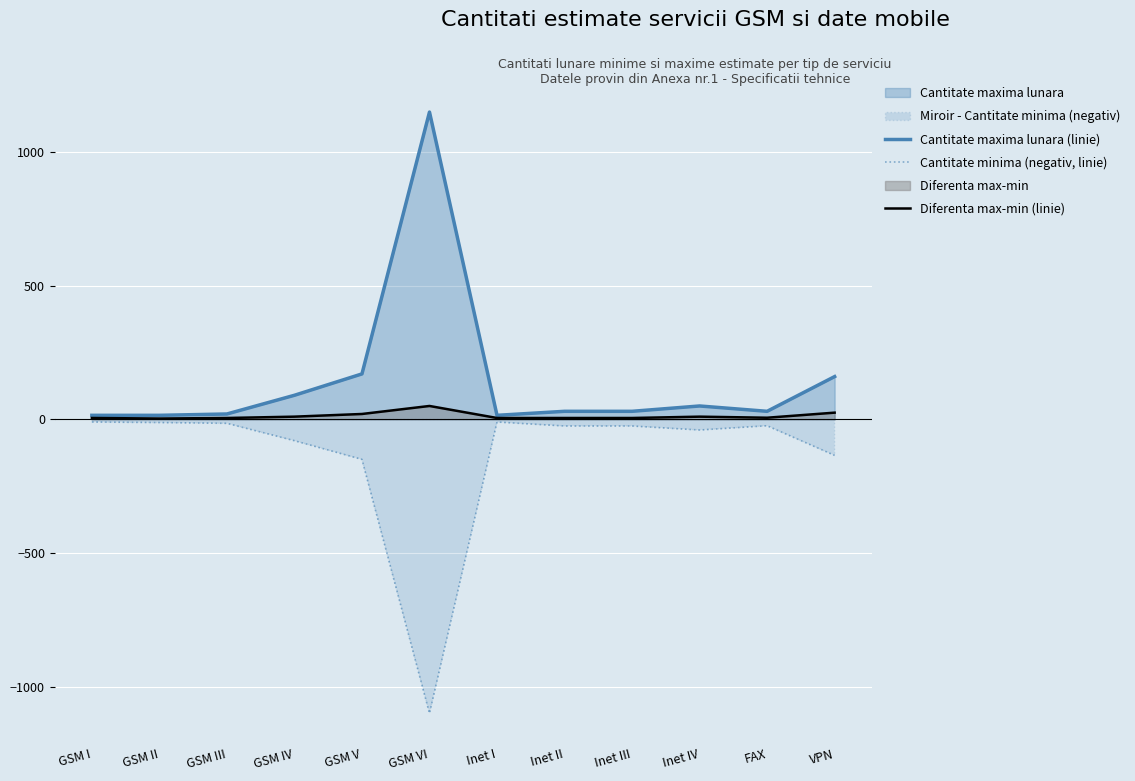

What is the label of the 5th point from the right?

Inet II